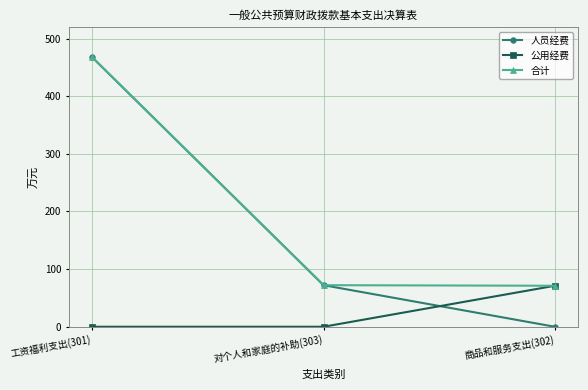

Which series has the largest total across all categories?

合计